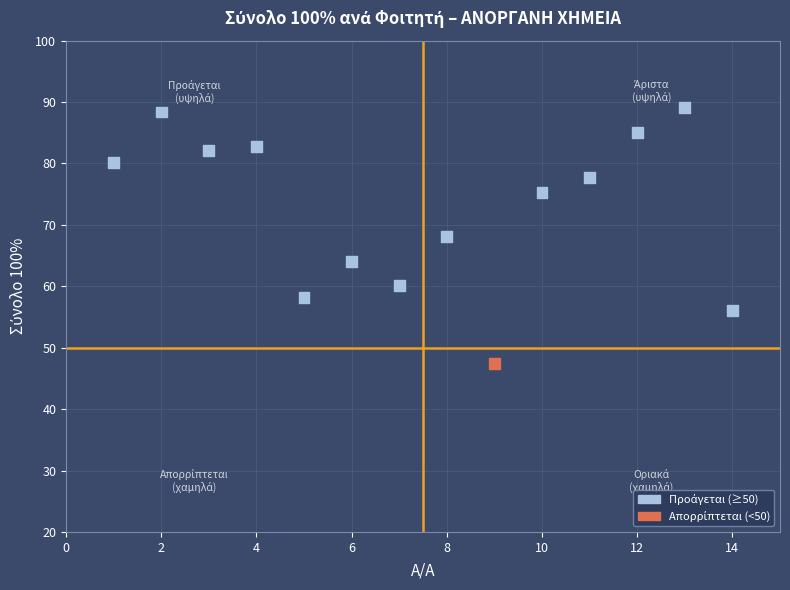

What is the range of Y values (max minus min)?

41.7